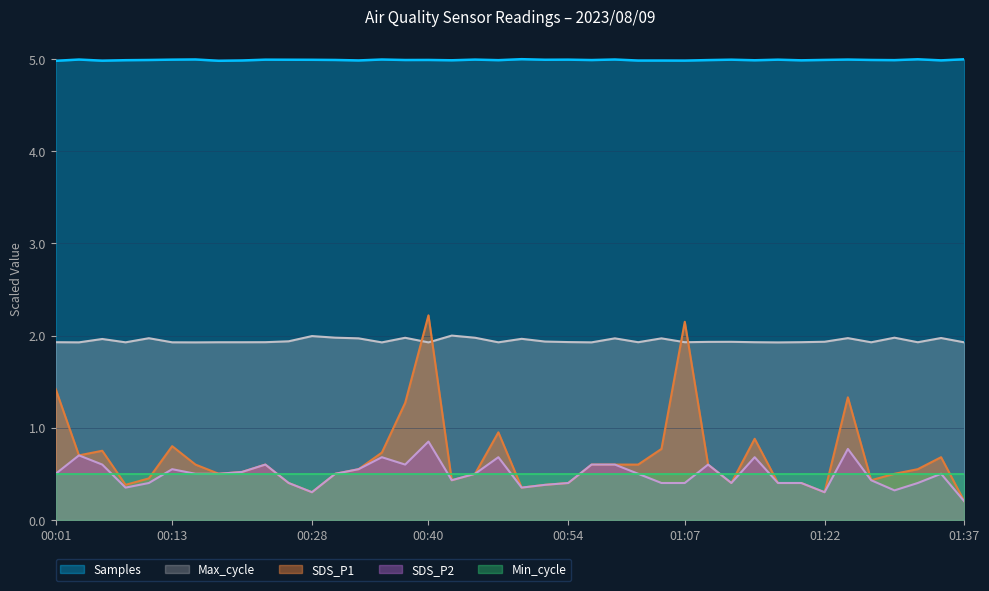

At which category is the sum across all series the highest?

00:40